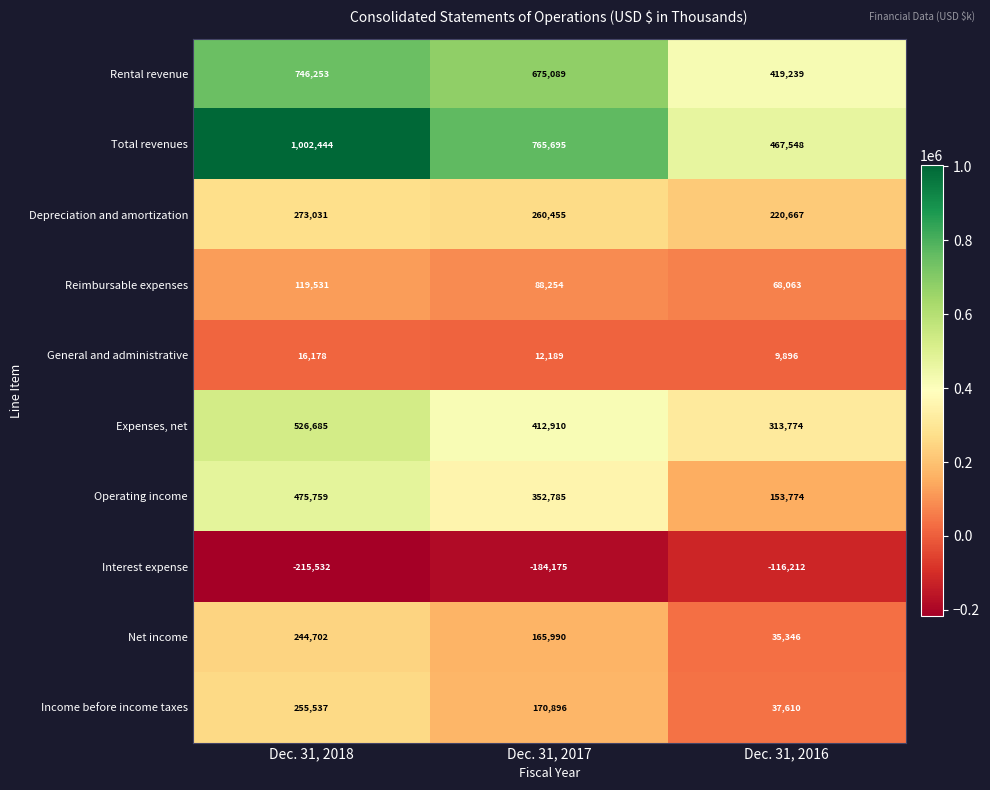

True or false: General and administrative has a value of 20348 at Dec. 31, 2017.

False